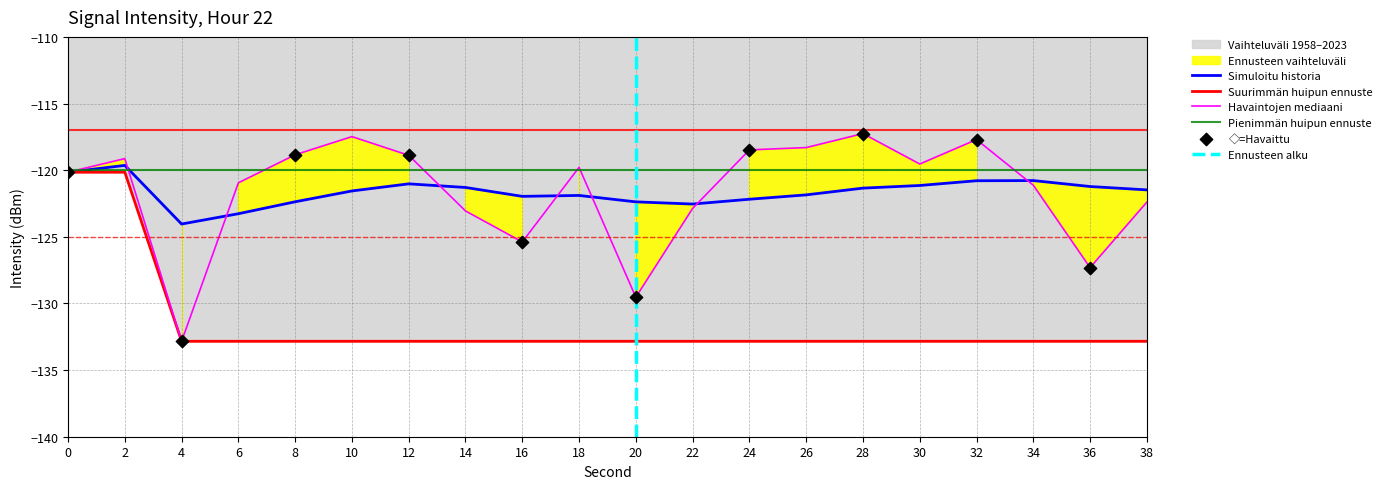

What is the minimum value for Havaintojen mediaani?

-132.8